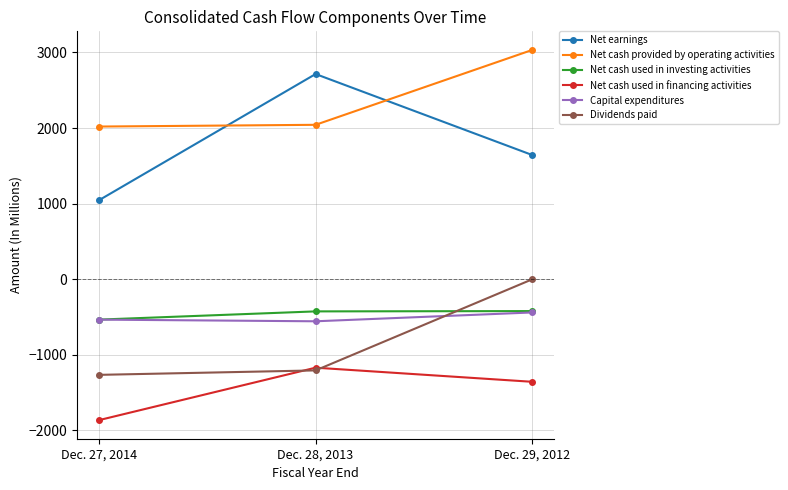

What is the difference between the maximum and second lowest values in the Net cash provided by operating activities series?

992